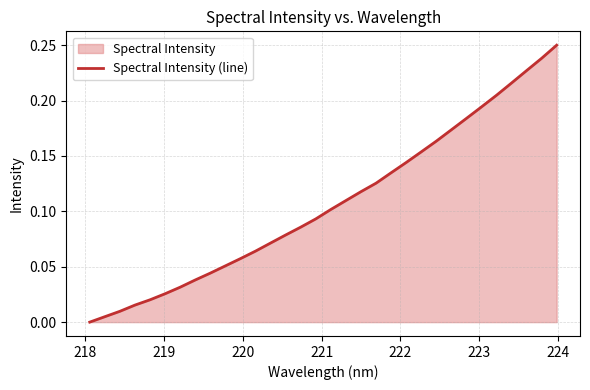

How many values are above zero?

31